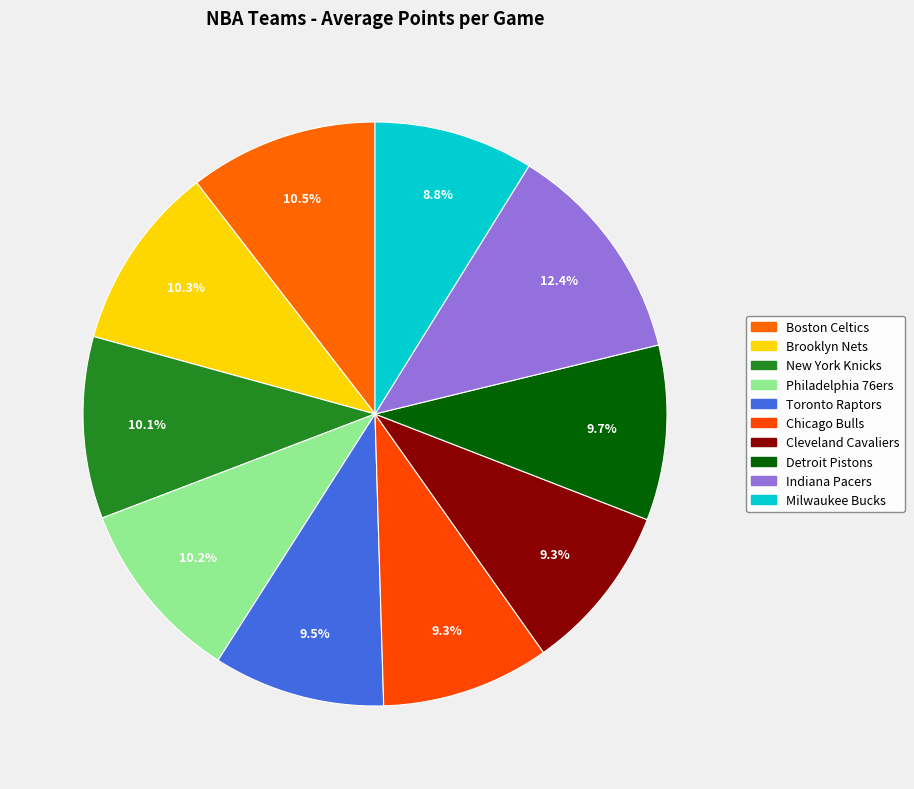

Between Milwaukee Bucks and Indiana Pacers, which is larger?

Indiana Pacers